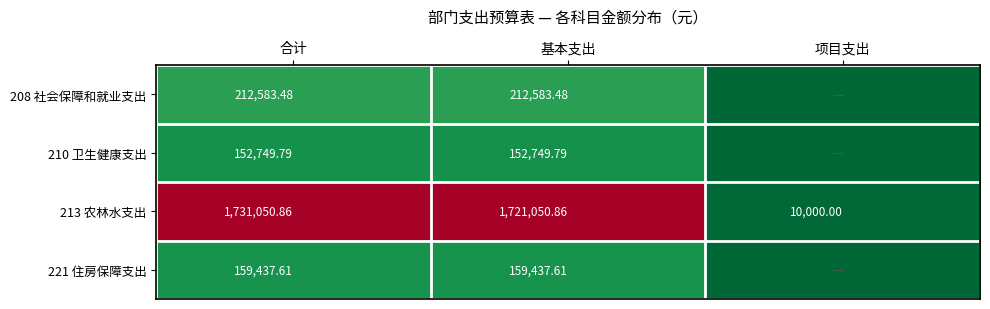

What is the approximate value of 213 农林水支出 at 合计?

1731050.9